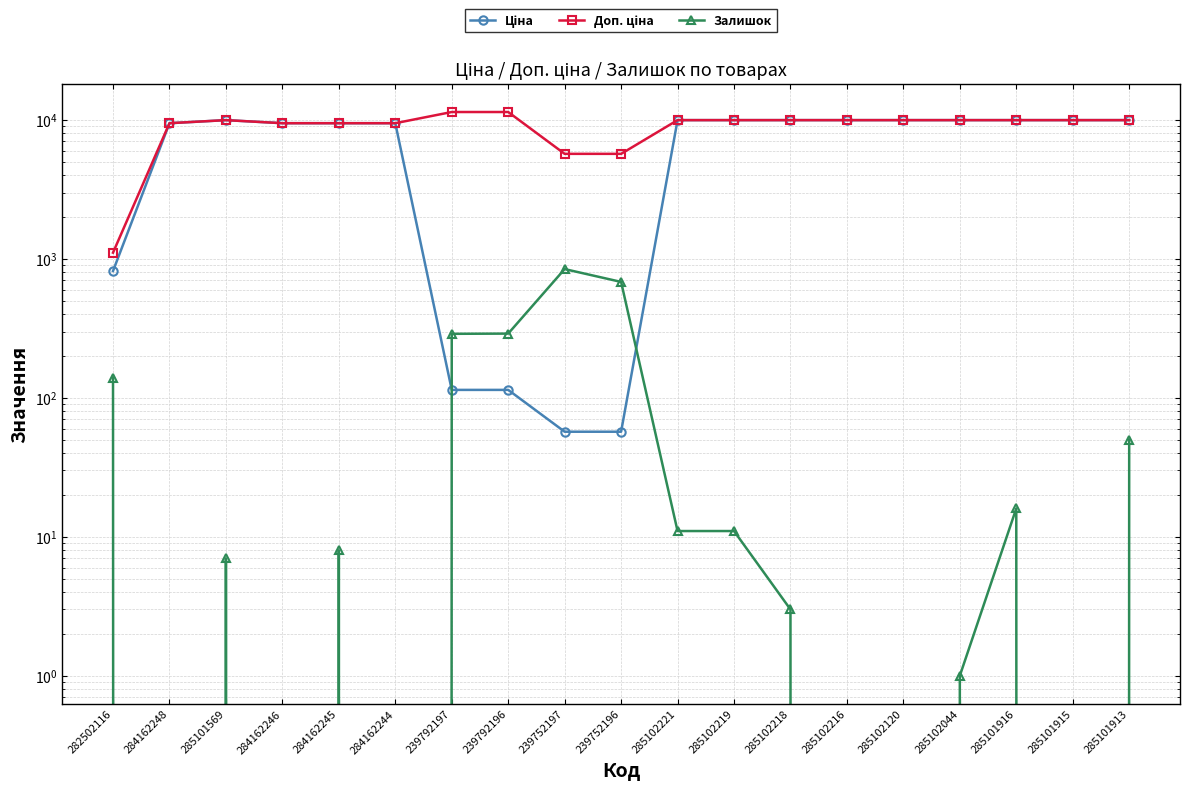

Does the chart display data point markers on the line(s)?

Yes